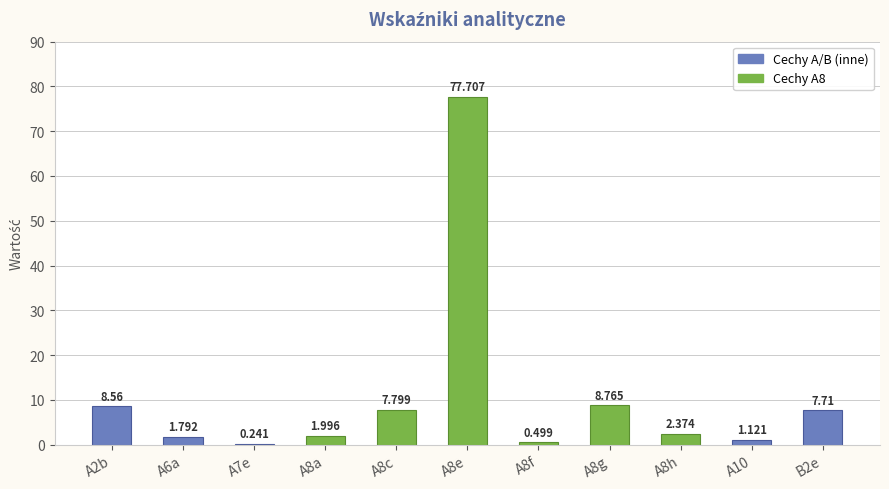

The value at A8e is 29.0. True or false?

False